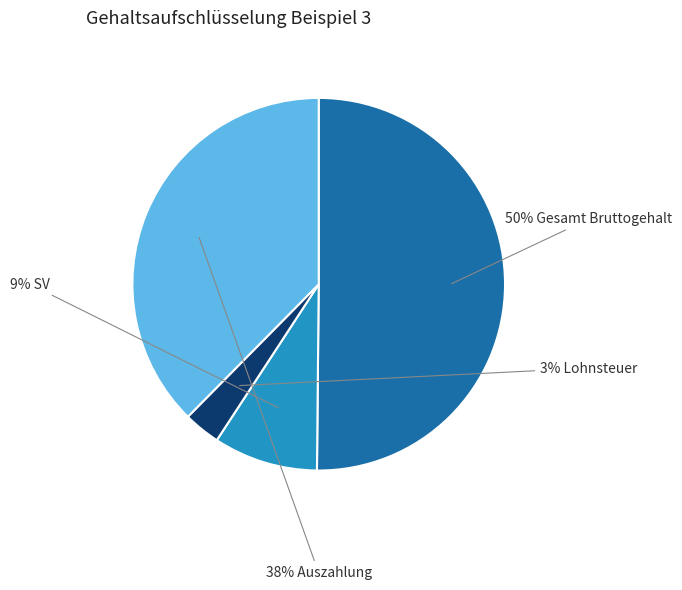

To the nearest percent, what is the difference between the largest and smallest slice percentages?

47%